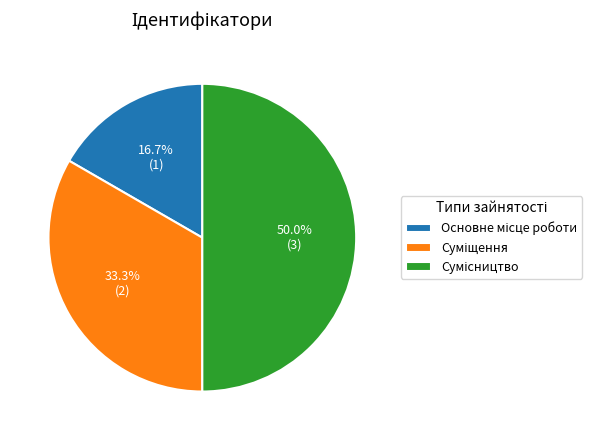

Rank the categories by value from lowest to highest.

Основне місце роботи, Суміщення, Сумісництво